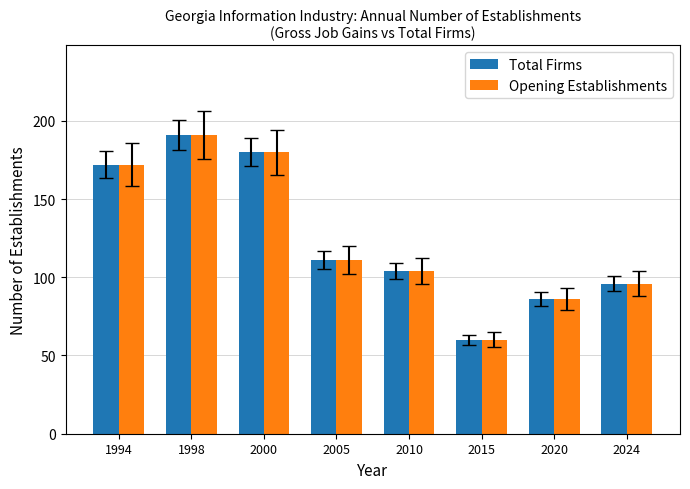

What are all the series names shown in the legend?

Total Firms, Opening Establishments